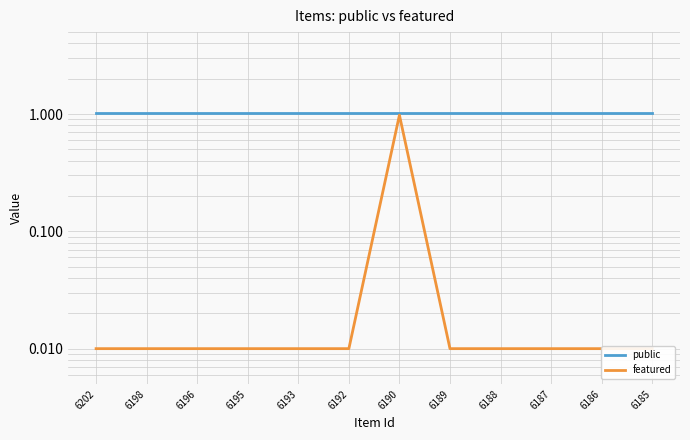

At how many categories does at least one series exceed 0?

12